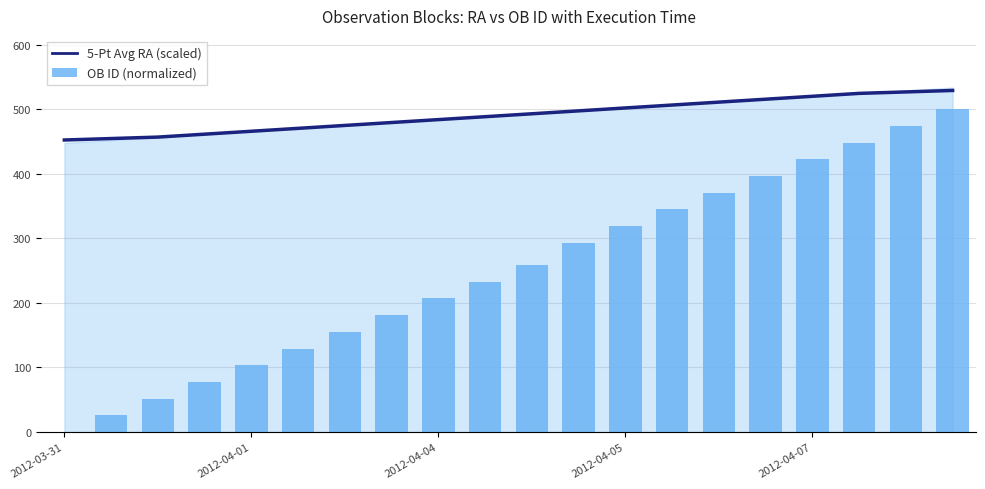

Rank the series by their average value, from highest to lowest.

5-Pt Avg RA (scaled), OB ID (normalized)